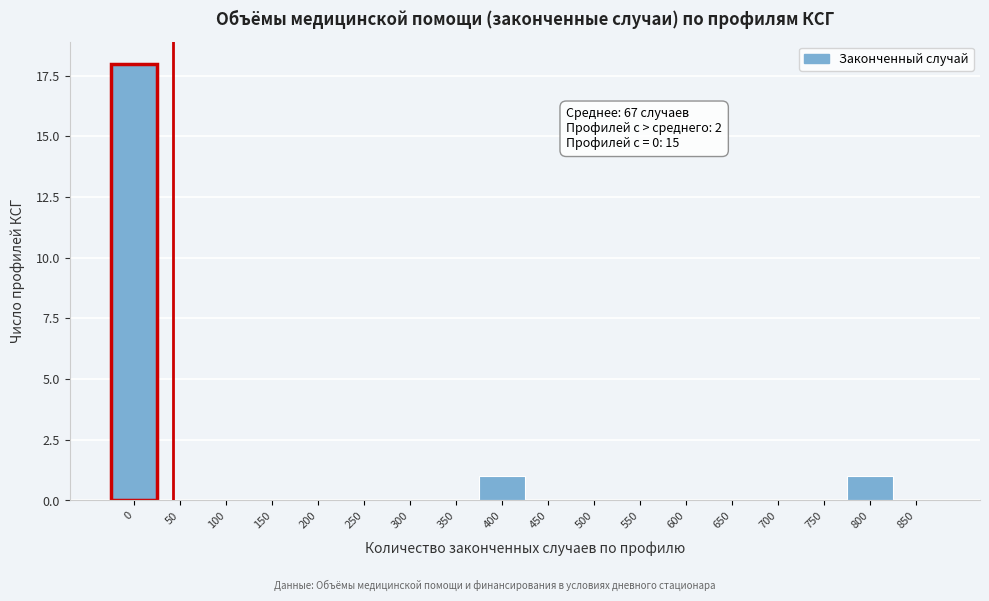

Reading right to left, transcribe all the data shown in this chart.

850=0	800=1	750=0	700=0	650=0	600=0	550=0	500=0	450=0	400=1	350=0	300=0	250=0	200=0	150=0	100=0	50=0	0=18